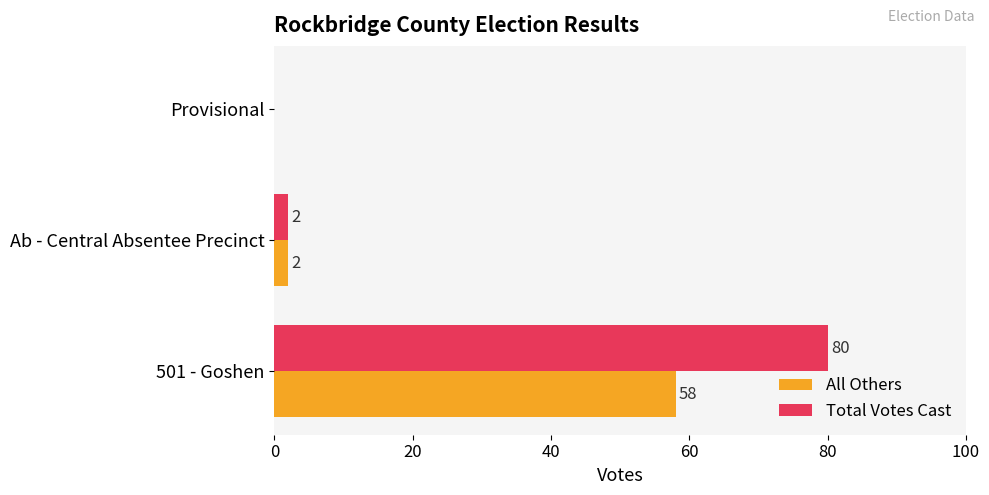

Is it true that All Others equals 0 at Provisional?

True